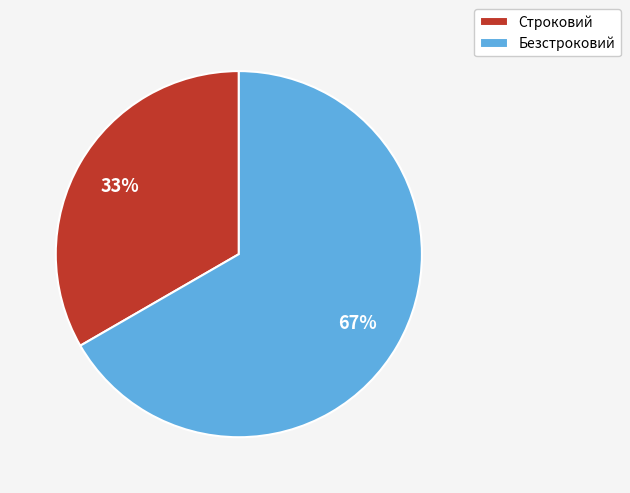

Which has a higher value, Безстроковий or Строковий?

Безстроковий